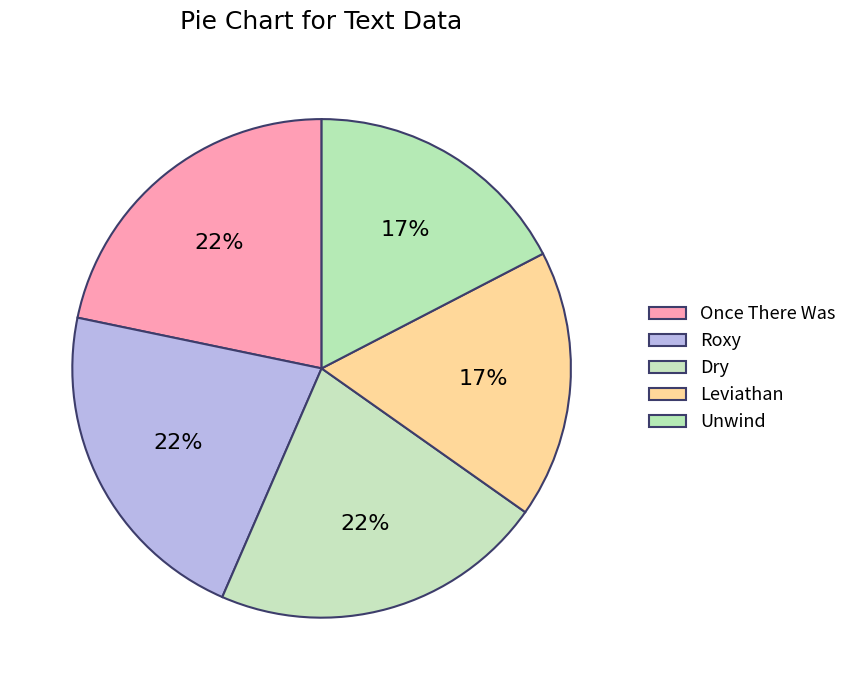

Is the sum of Leviathan and Unwind greater than half?

No